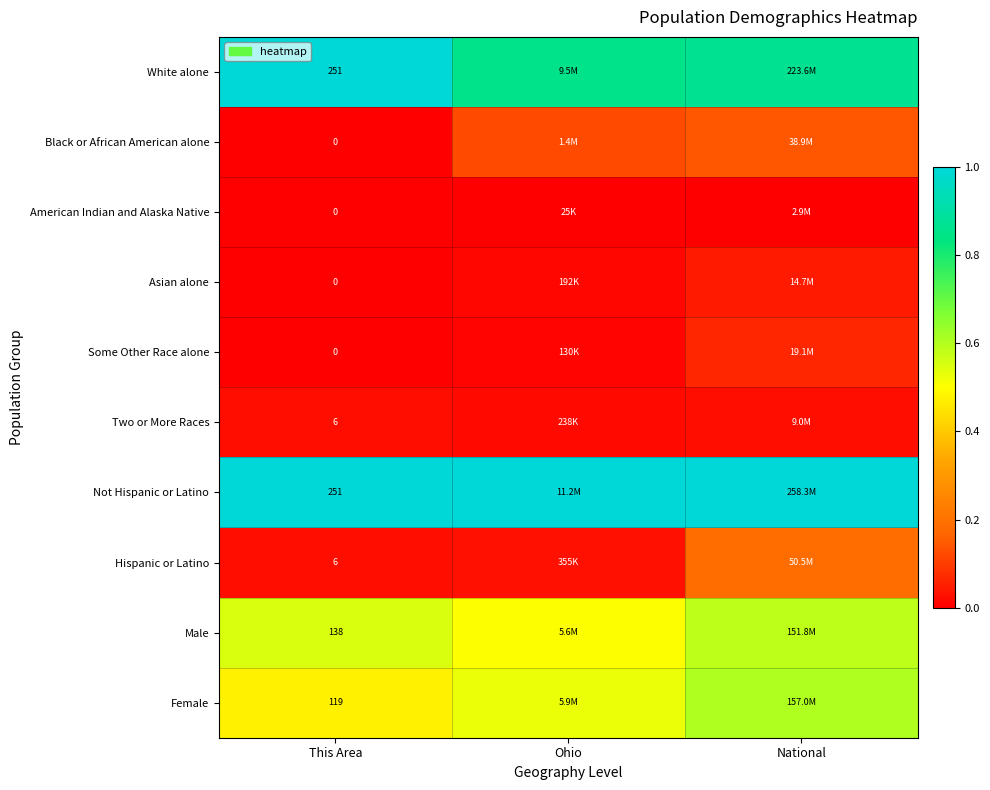

Is the value of Black or African American alone at This Area greater than the value of Hispanic or Latino at This Area?

No